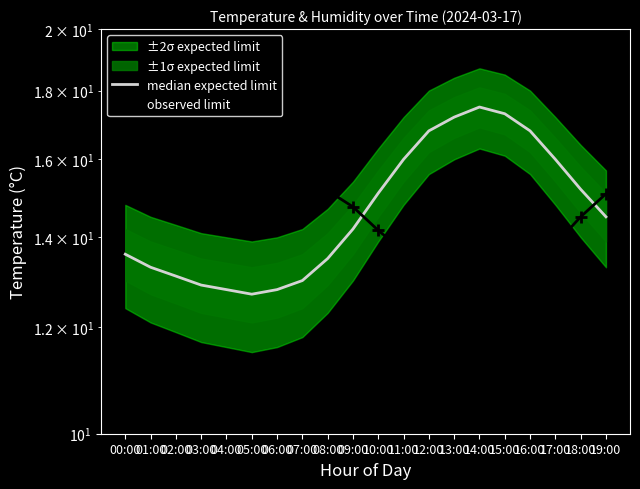

The observed limit series shows 8.2 at 00:00. True or false?

False